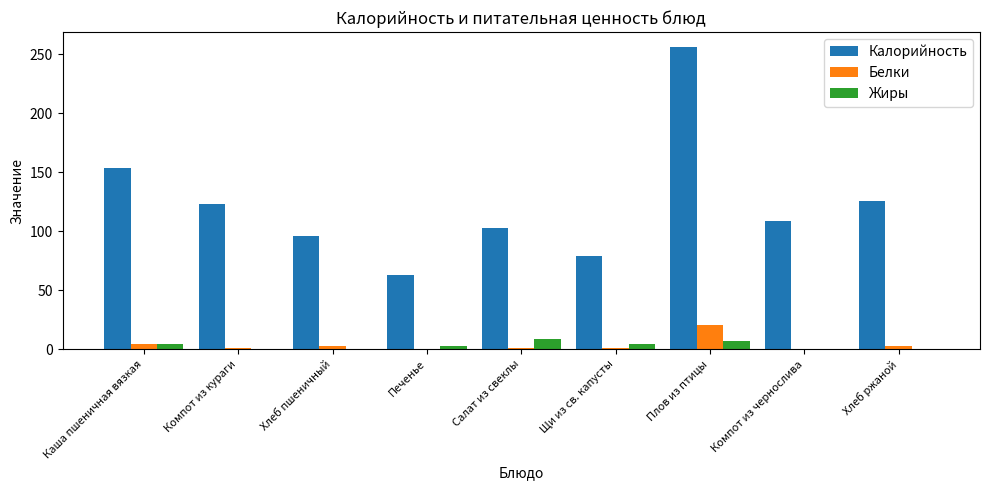

Are the bars horizontal?

No